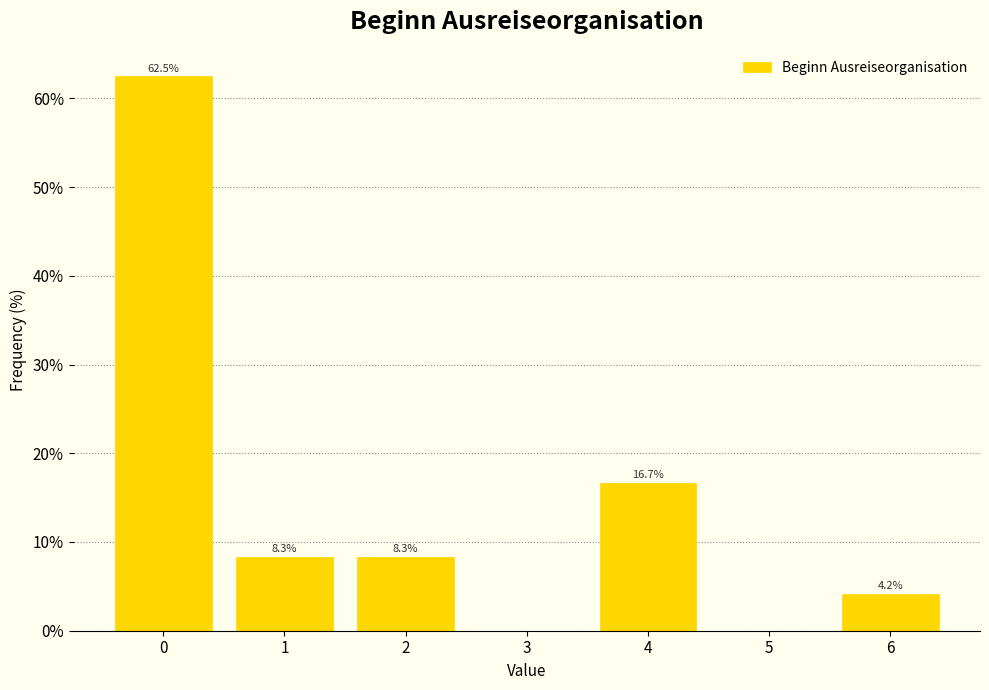

Reading left to right, extract all data points from this chart.

0=62.5	1=8.3	2=8.3	3=0.0	4=16.7	5=0.0	6=4.2